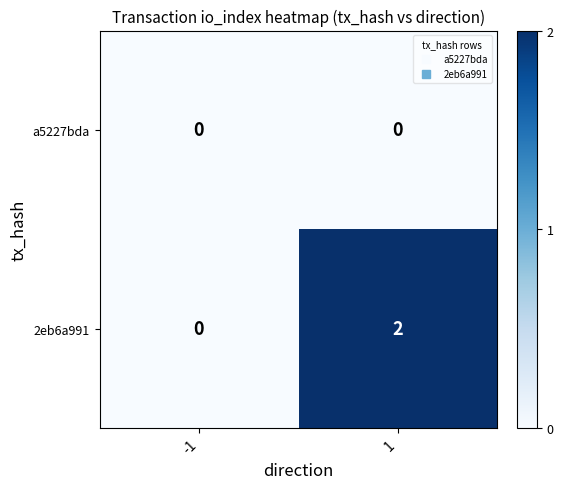

Which series has the largest total across all categories?

2eb6a991